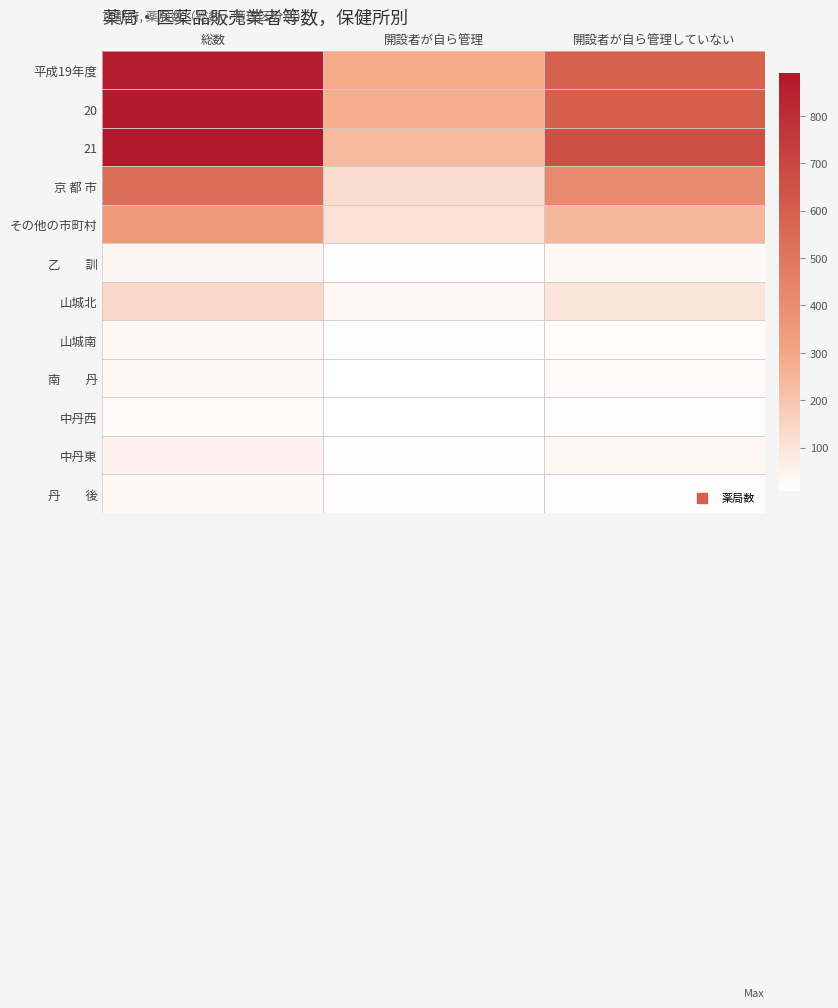

At which category is the sum across all series the highest?

総数